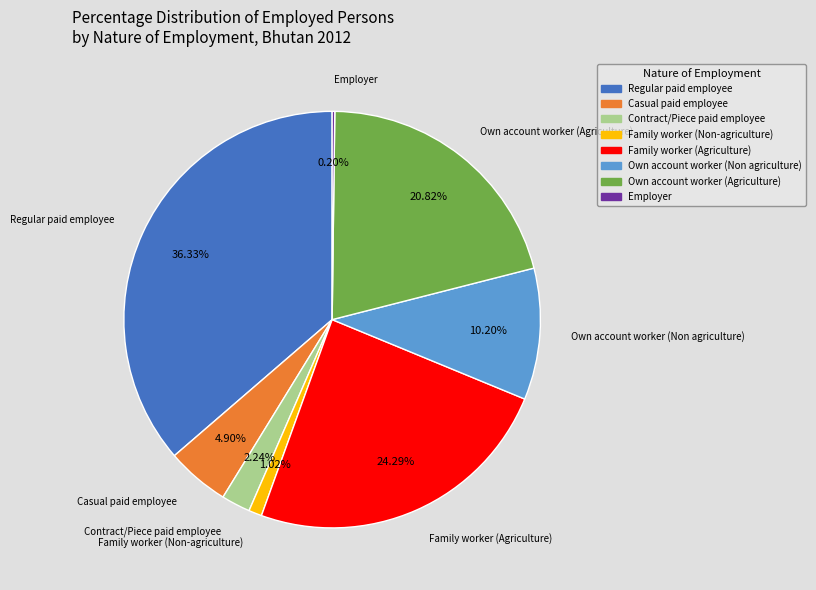

True or false: Own account worker (Non agriculture) accounts for 1% of the total.

False